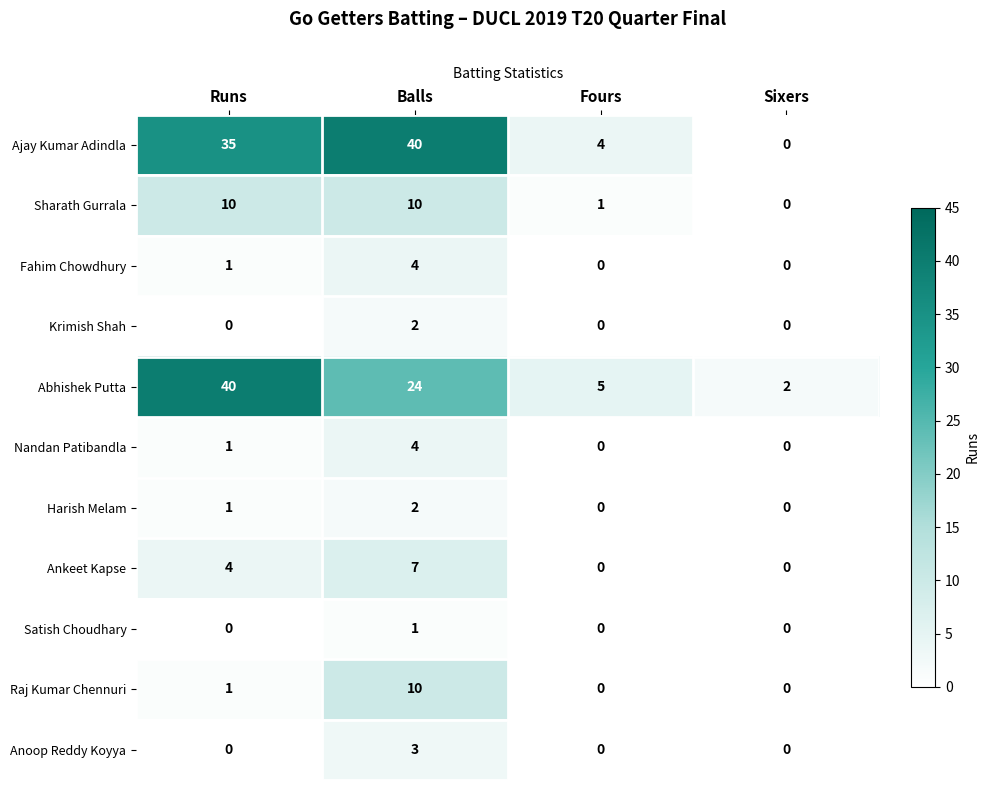

Which series has the largest range (max minus min)?

Ajay Kumar Adindla